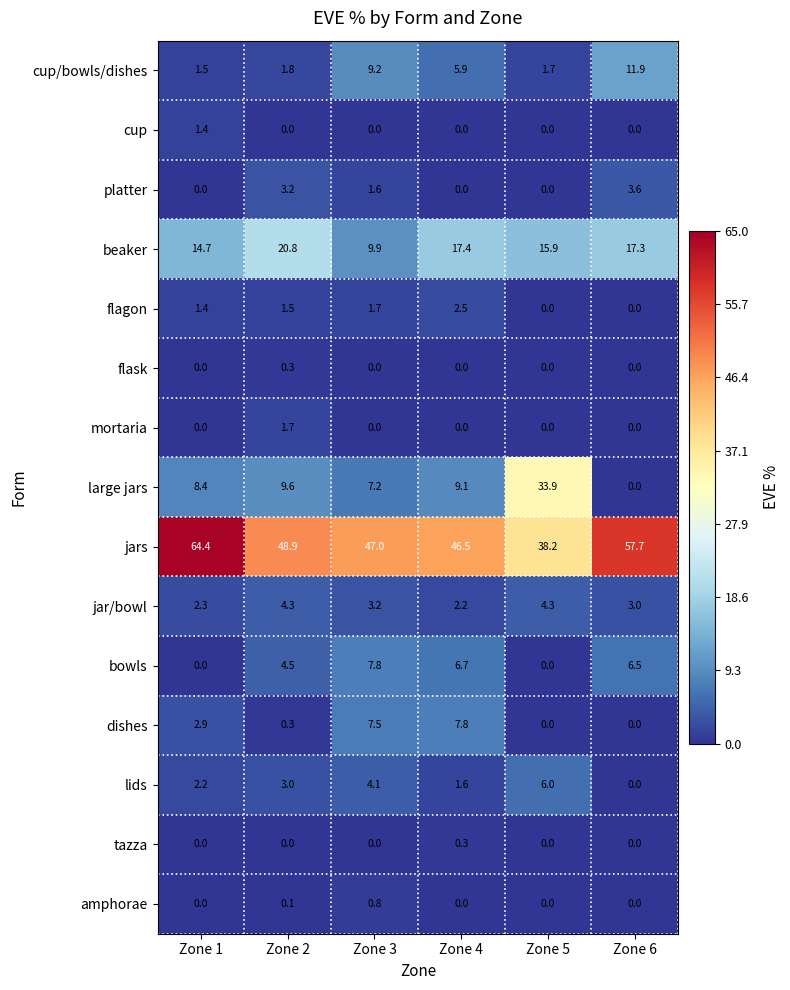

What is the spread (max minus min) of values at Zone 1?

64.4